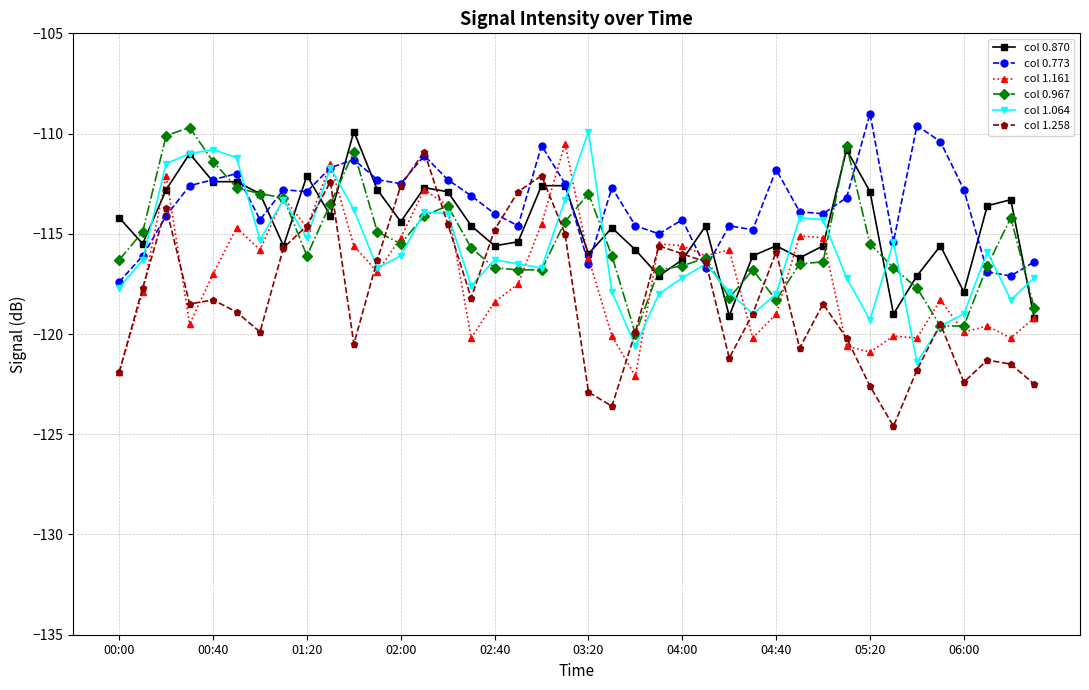

What is the lowest value of the col 1.064 series?

-121.4